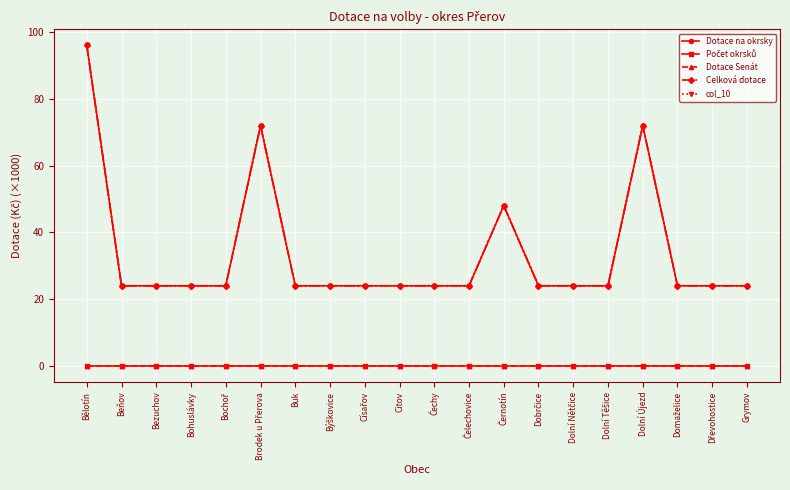

The Celková dotace series shows 24.0 at Čelechovice. True or false?

True